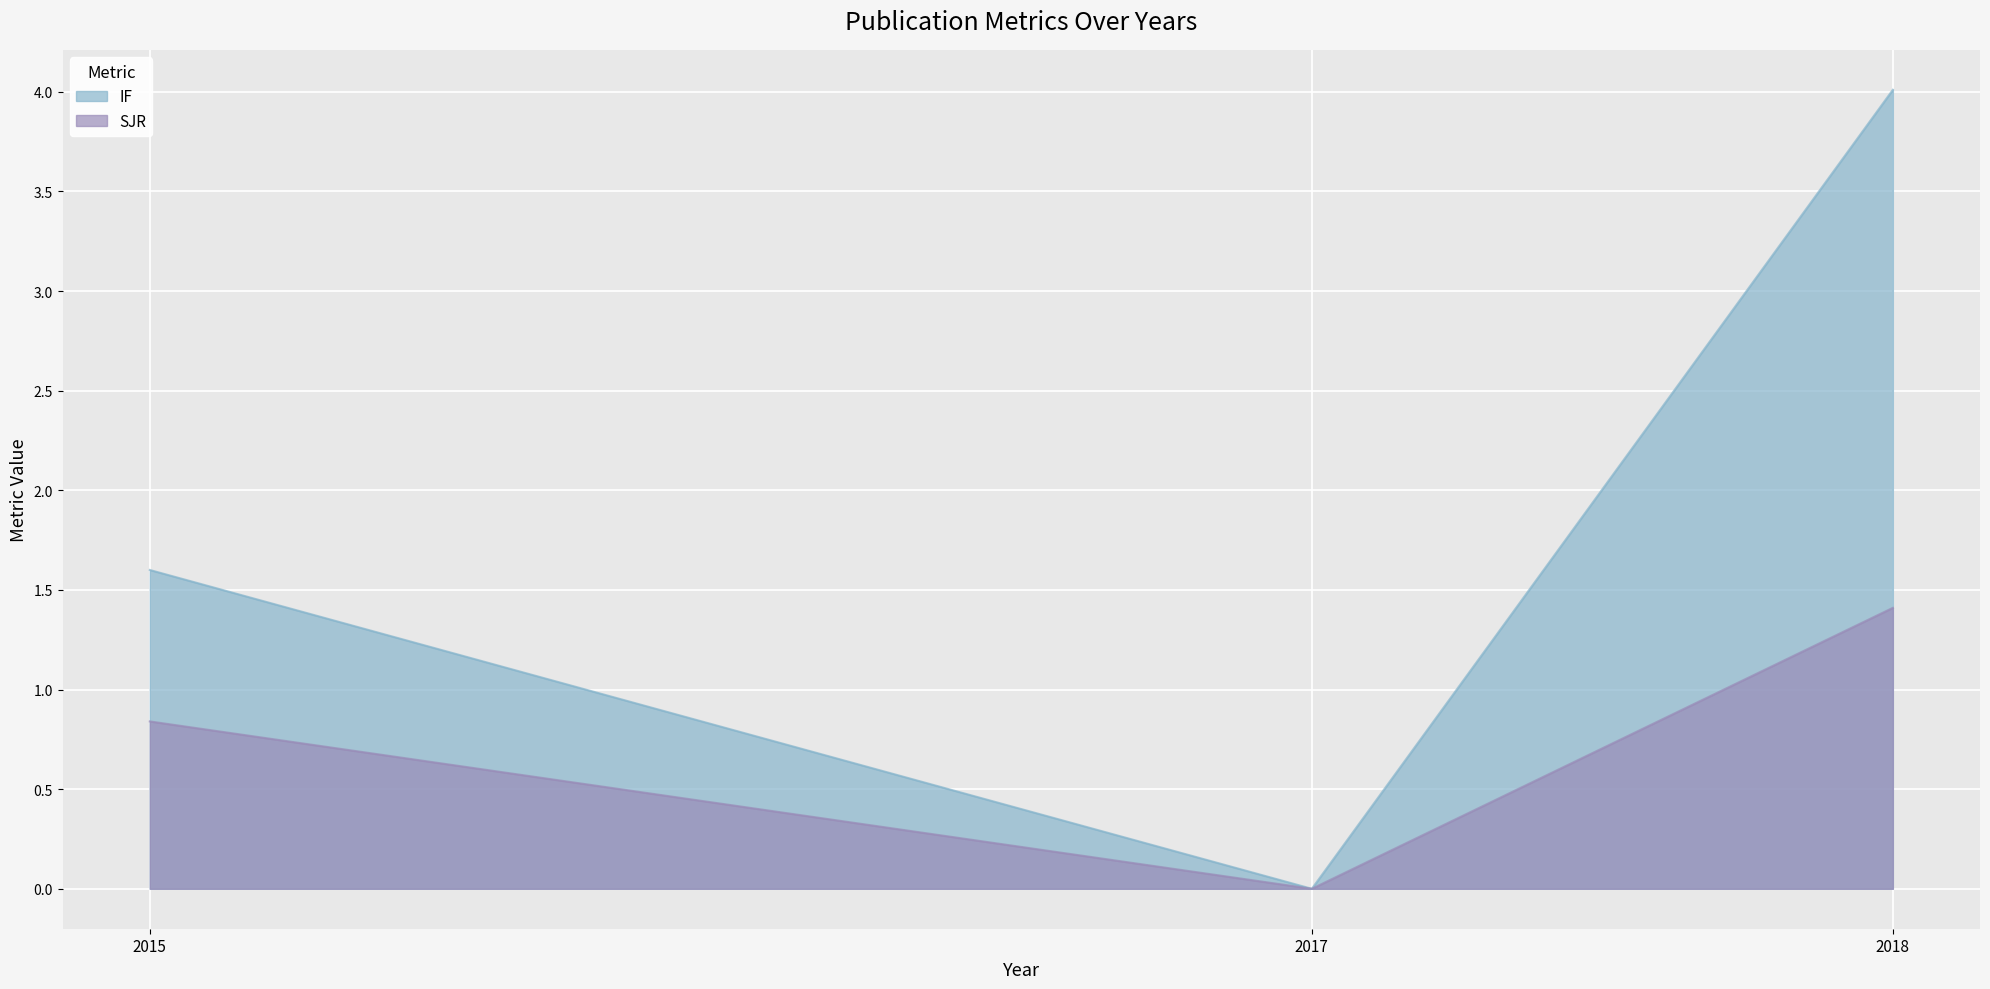

What is the difference between the maximum and second lowest values in the SJR series?

0.6